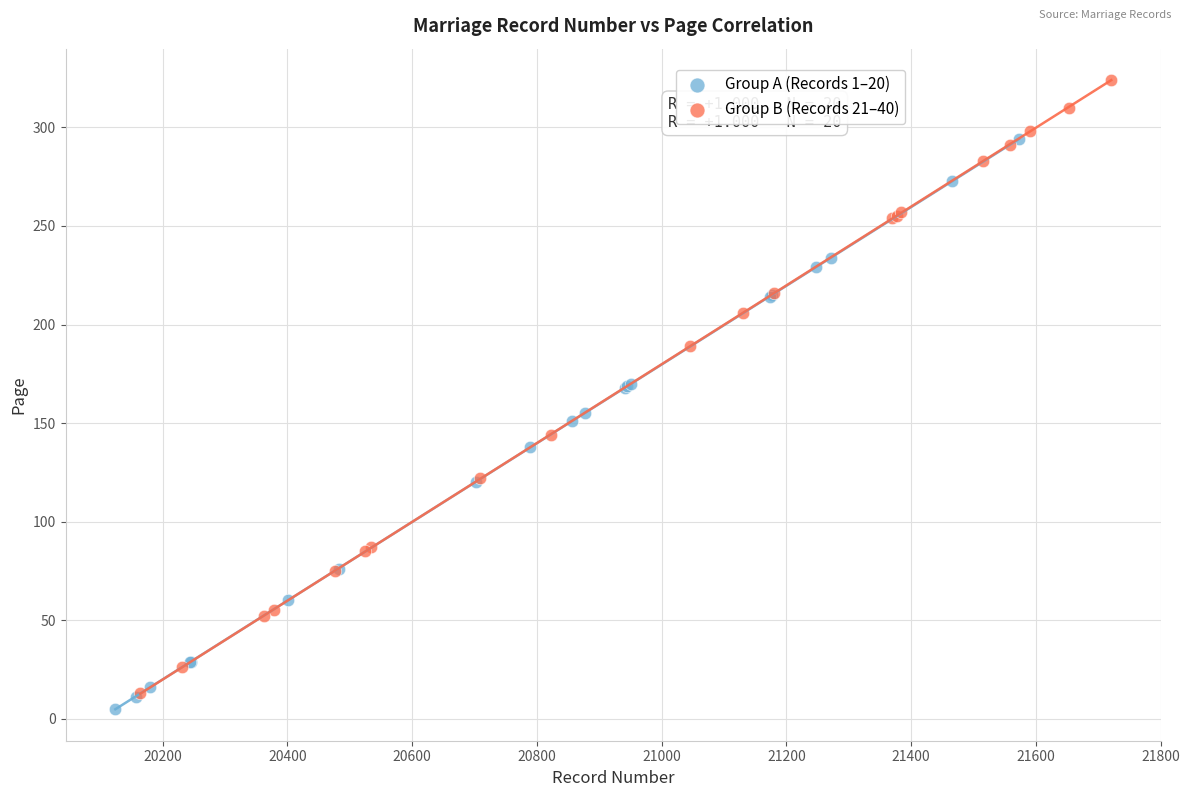

Which series has the largest Y range (max minus min)?

Group B (Records 21–40)